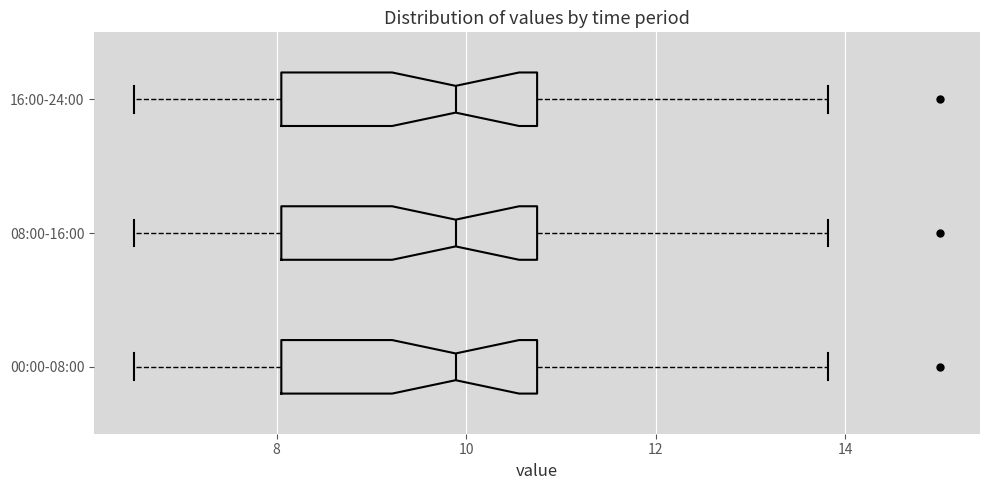

Reading bottom to top, read every box against the x-axis: the position of its median line, the range the box covers, and the ends of its whiskers. The values are not printed on the chart, so give them approximately, as read against the axis.

00:00-08:00: median 9.8, box 8.0 to 10.8, whiskers 6.6 to 13.8
08:00-16:00: median 9.8, box 8.0 to 10.8, whiskers 6.6 to 13.8
16:00-24:00: median 9.8, box 8.0 to 10.8, whiskers 6.6 to 13.8